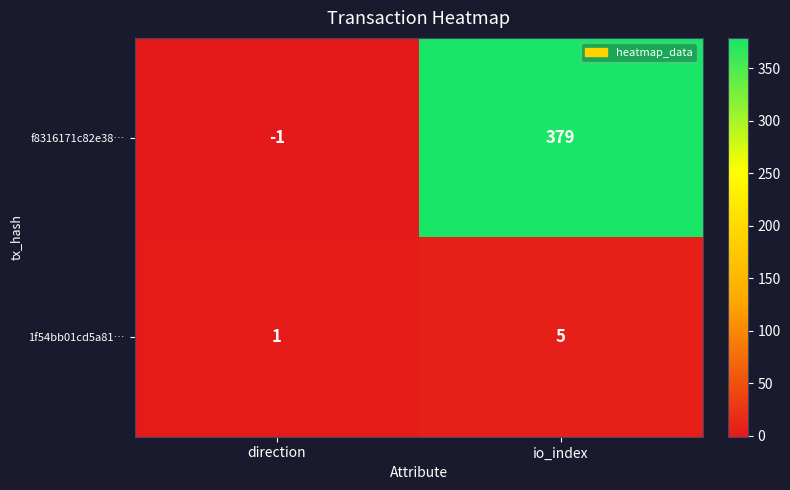

At how many categories does at least one series exceed 353?

1